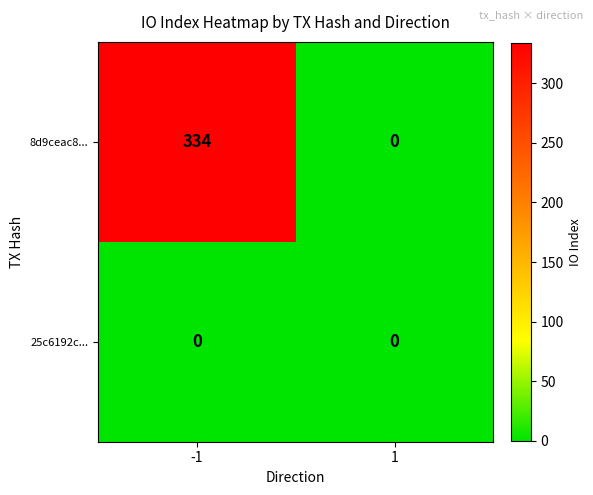

Is it true that 8d9ceac8... equals 334 at -1?

True